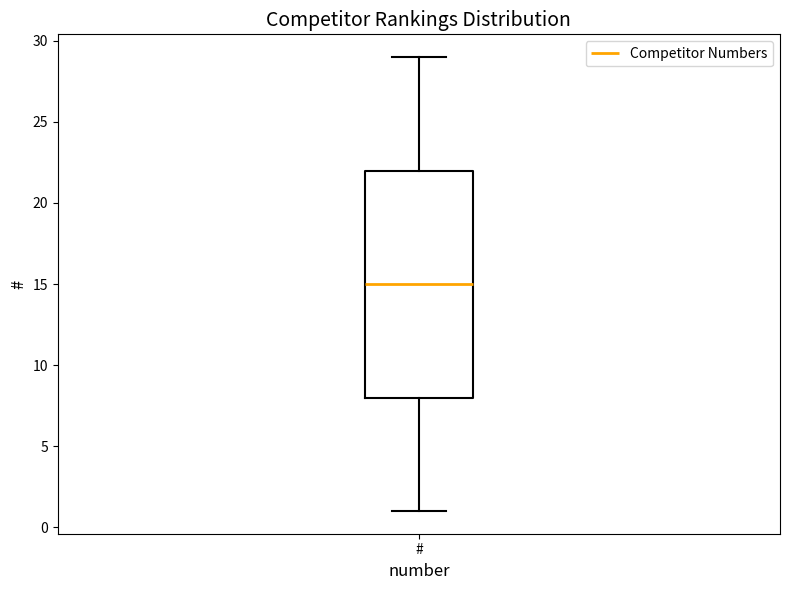

Transcribe this box plot: give where the median line is, the range the box spans, and where the two whiskers end, as read against the y-axis. The values are not printed on the chart, so give them approximately, as read against the axis.

median 15, box 8 to 22, whiskers 1 to 29